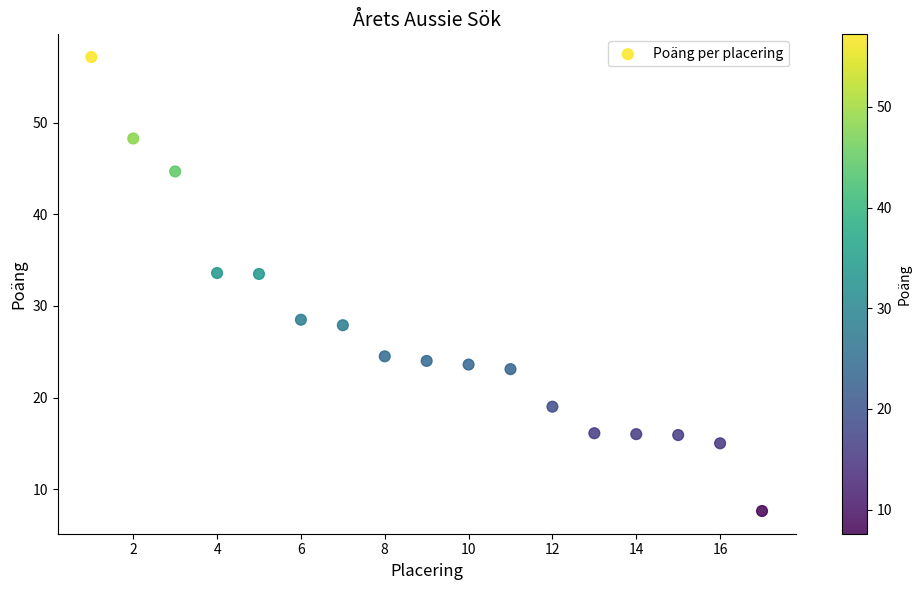

What is the range of X values (max minus min)?

16.0